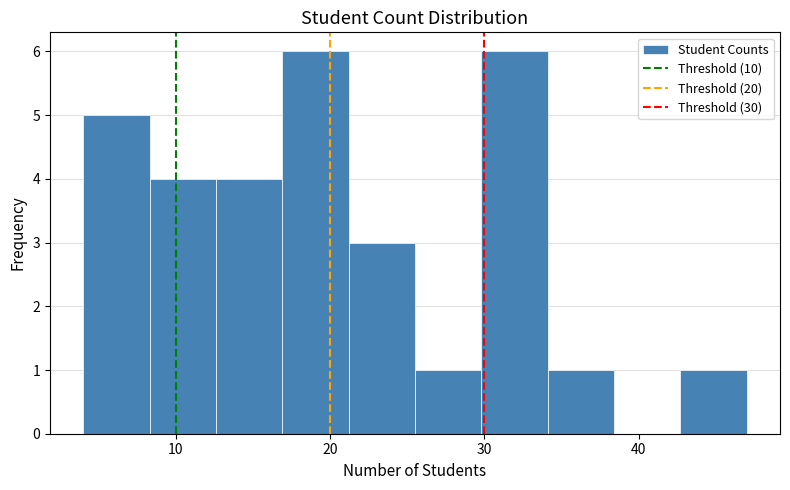

What is the height of the bar covering 42.7 to 47.0 on the x-axis? Neither the bar edges nor the heights are printed on the chart, so give them approximately, as read against the axes.

1